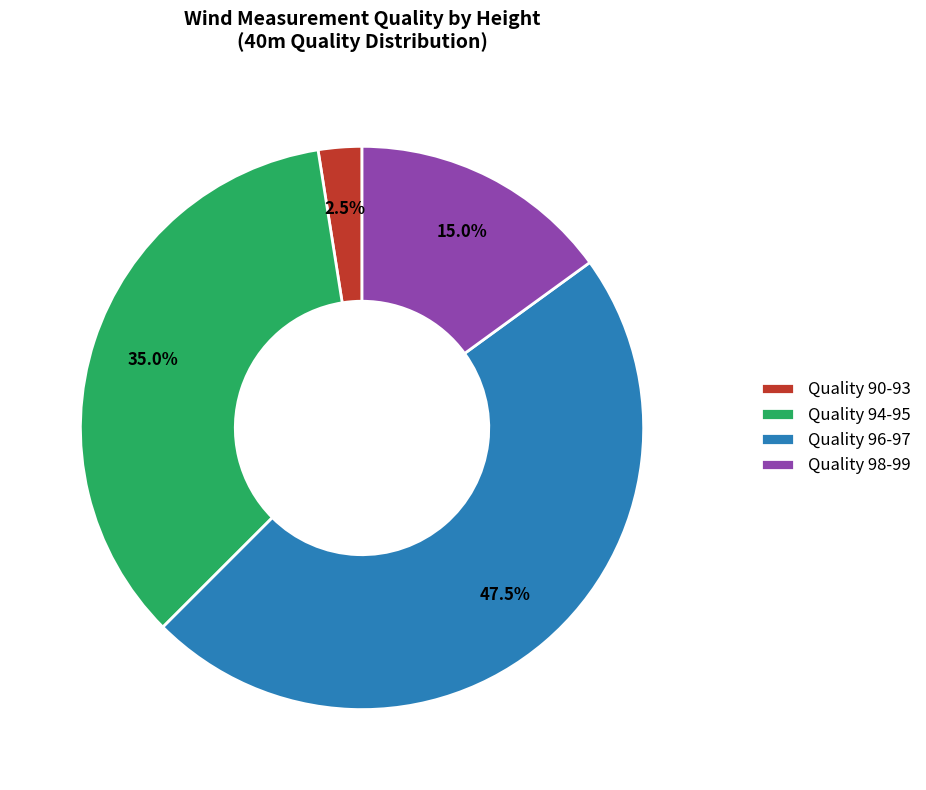

Combined, what portion of the pie is Quality 94-95 and Quality 98-99?

50.0%